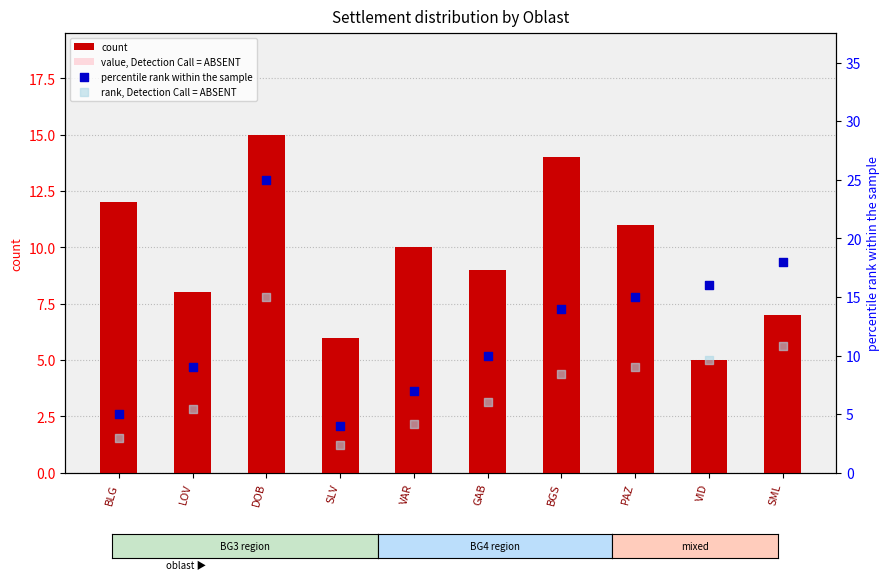

At how many categories does at least one series exceed 24?

1